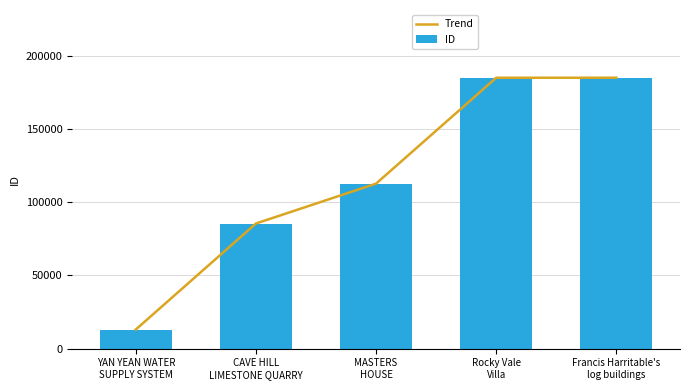

Read the ID value at MASTERS
HOUSE, to the nearest 100.

112700